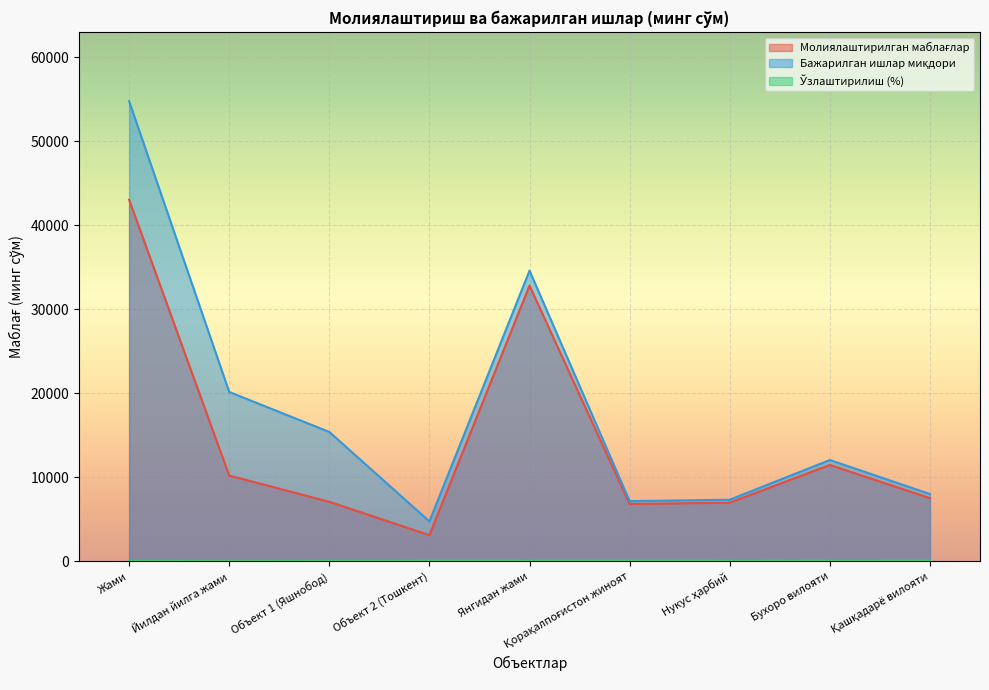

Which series has the largest range (max minus min)?

Бажарилган ишлар миқдори